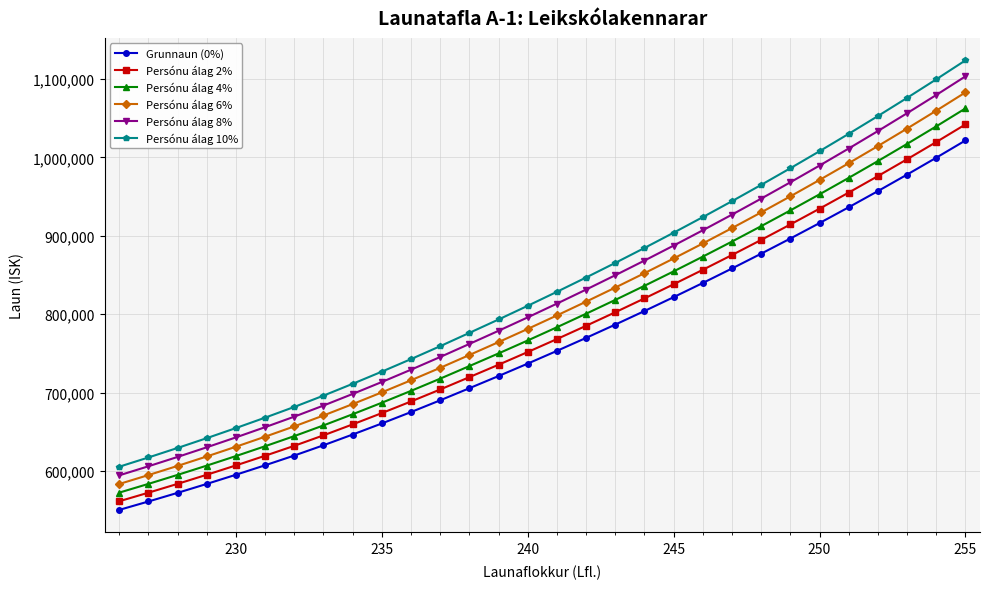

True or false: Persónu álag 4% and Persónu álag 8% intersect in this chart.

False